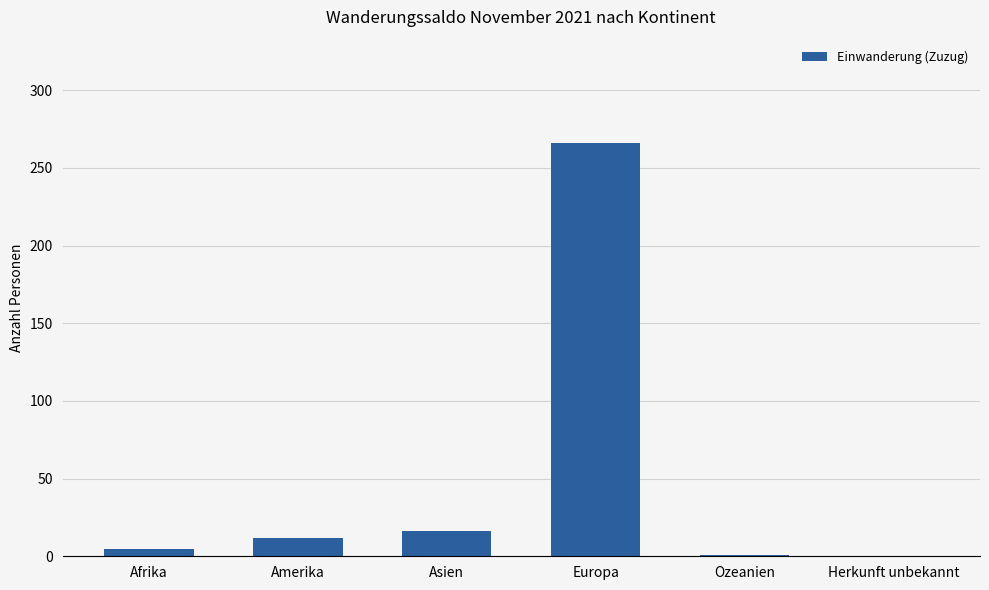

What is the sum of the values at Europa and Amerika?

278